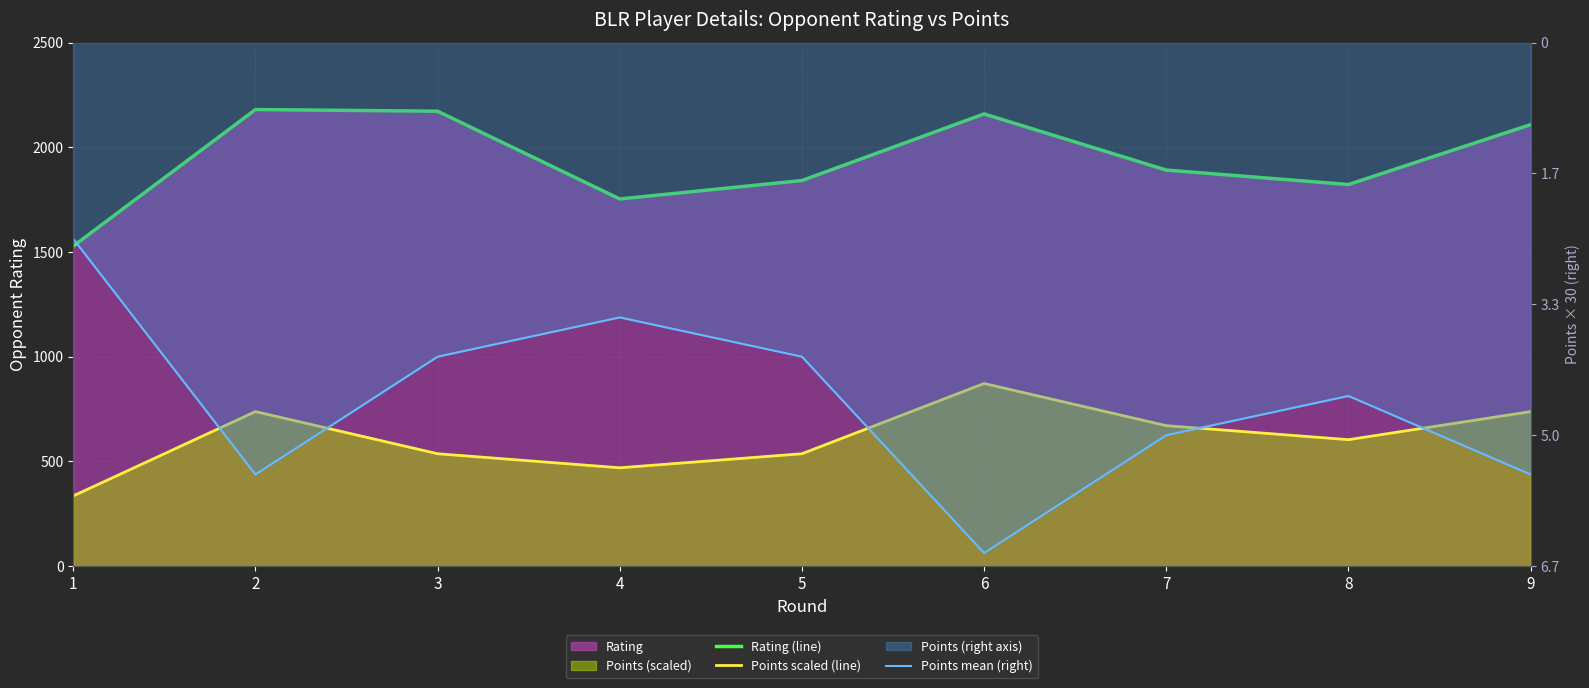

What is the value of the Points mean (right) point at the 8th from the left?

-135.0